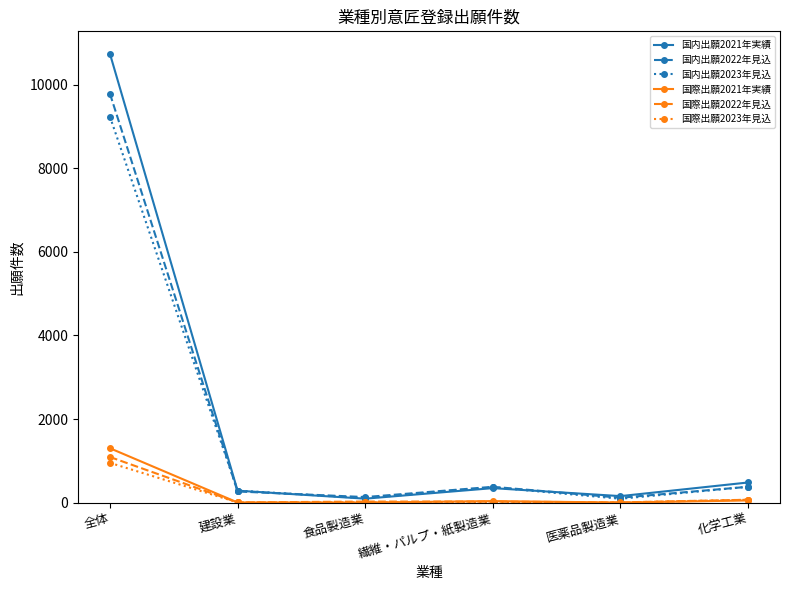

The value of 国内出願2022年見込 at 全体 is 9780. True or false?

True